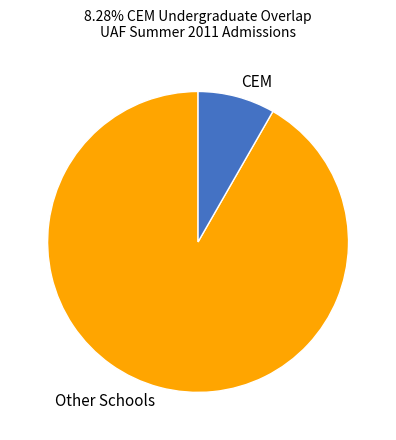

Between CEM and Other Schools, which is larger?

Other Schools